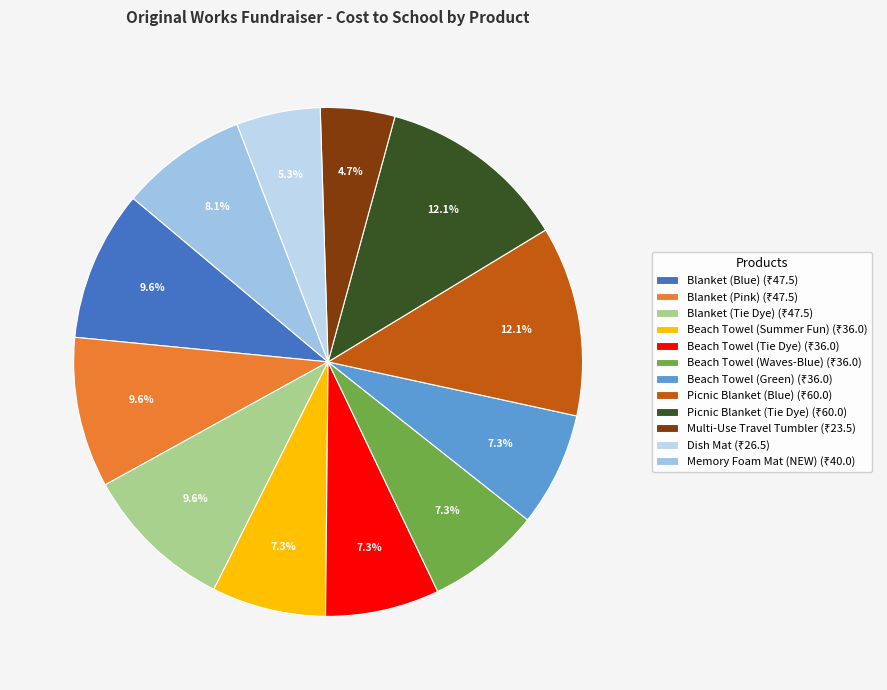

Count the number of slices in the pie.

12